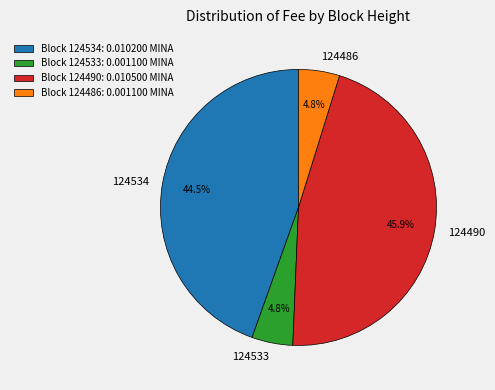

Is 124534 the majority of the pie?

No